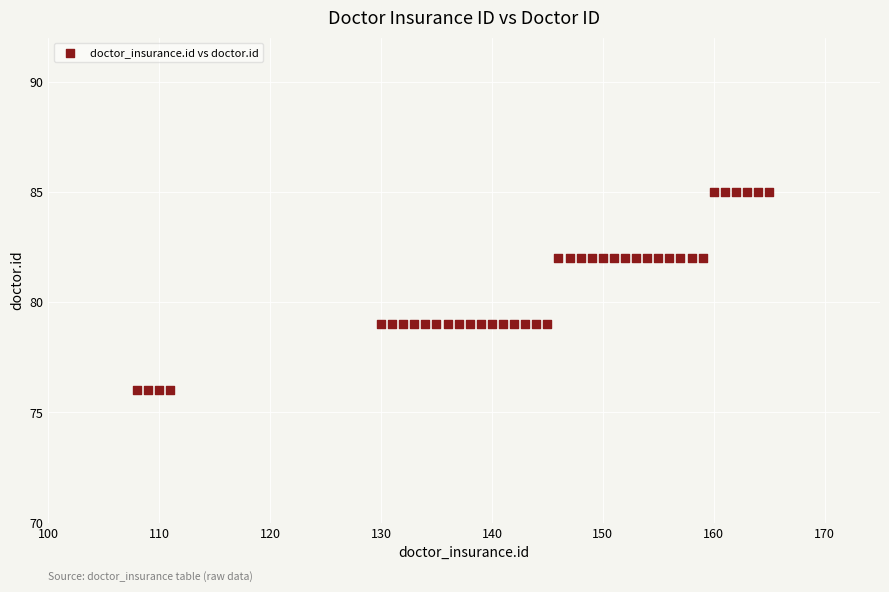

What is the range of X values (max minus min)?

57